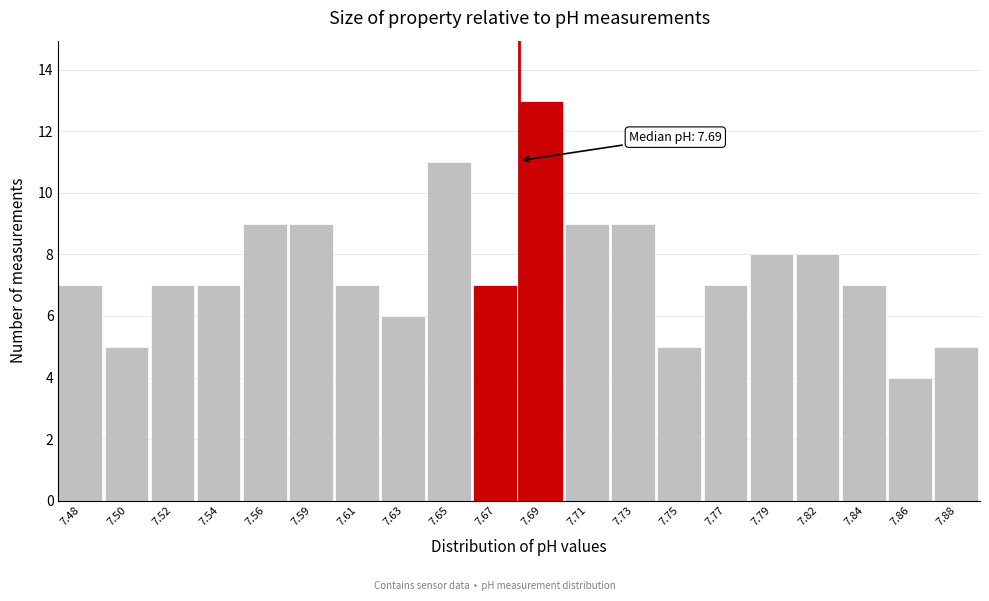

Reading right to left, extract all data points from this chart.

7.88=5	7.86=4	7.84=7	7.82=8	7.79=8	7.77=7	7.75=5	7.73=9	7.71=9	7.69=13	7.67=7	7.65=11	7.63=6	7.61=7	7.59=9	7.56=9	7.54=7	7.52=7	7.50=5	7.48=7